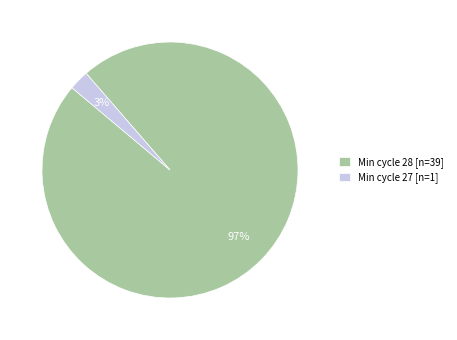

Between Min cycle 28 [n=39] and Min cycle 27 [n=1], which is larger?

Min cycle 28 [n=39]